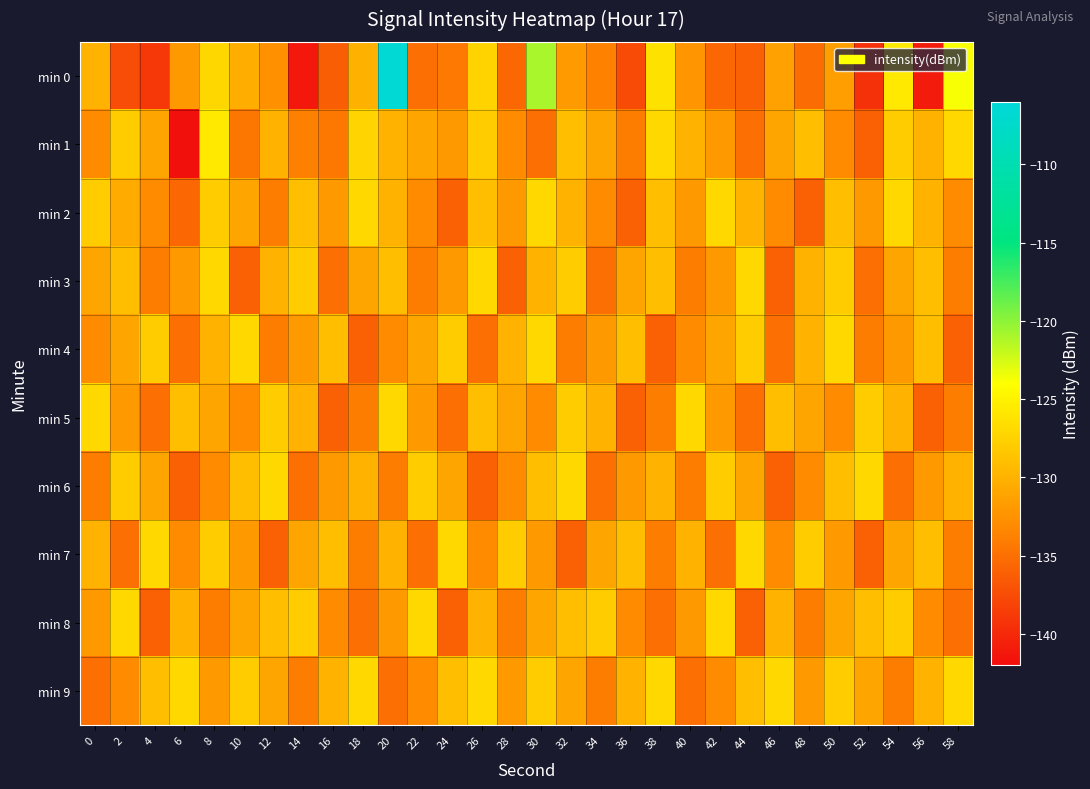

How many series are shown in this chart?

10